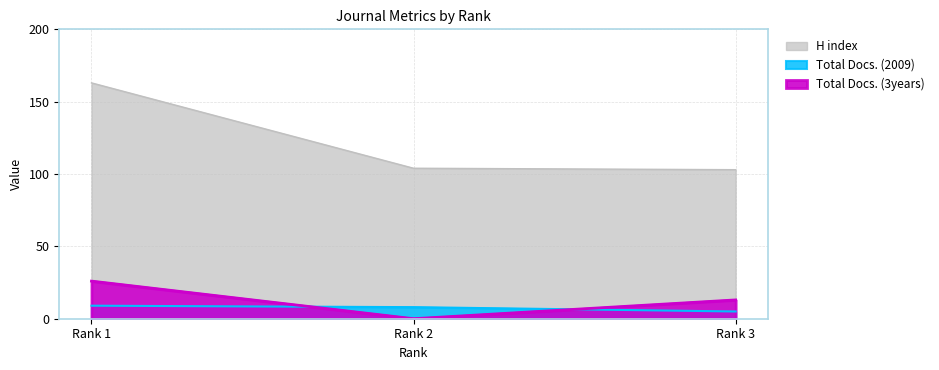

What are all the series names shown in the legend?

H index, Total Docs. (2009), Total Docs. (3years)